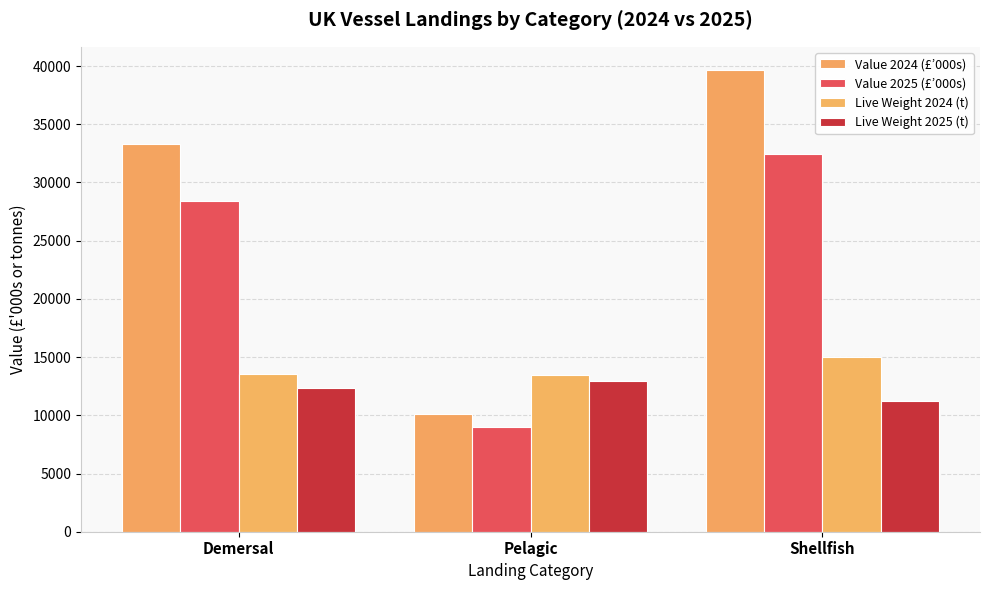

List the series in order of their peak value, highest first.

Value 2024 (£’000s), Value 2025 (£’000s), Live Weight 2024 (t), Live Weight 2025 (t)